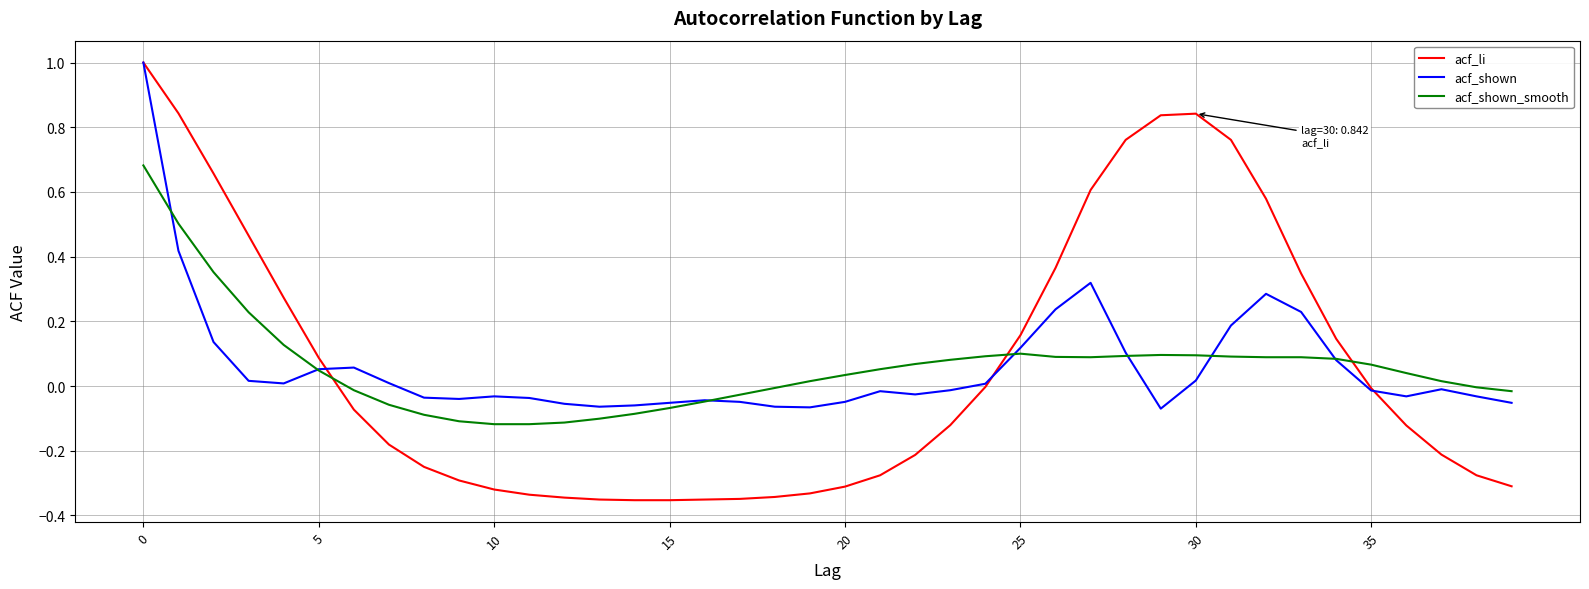

In acf_shown, how many points are lower than both neighbors (excluding endpoints)?

7